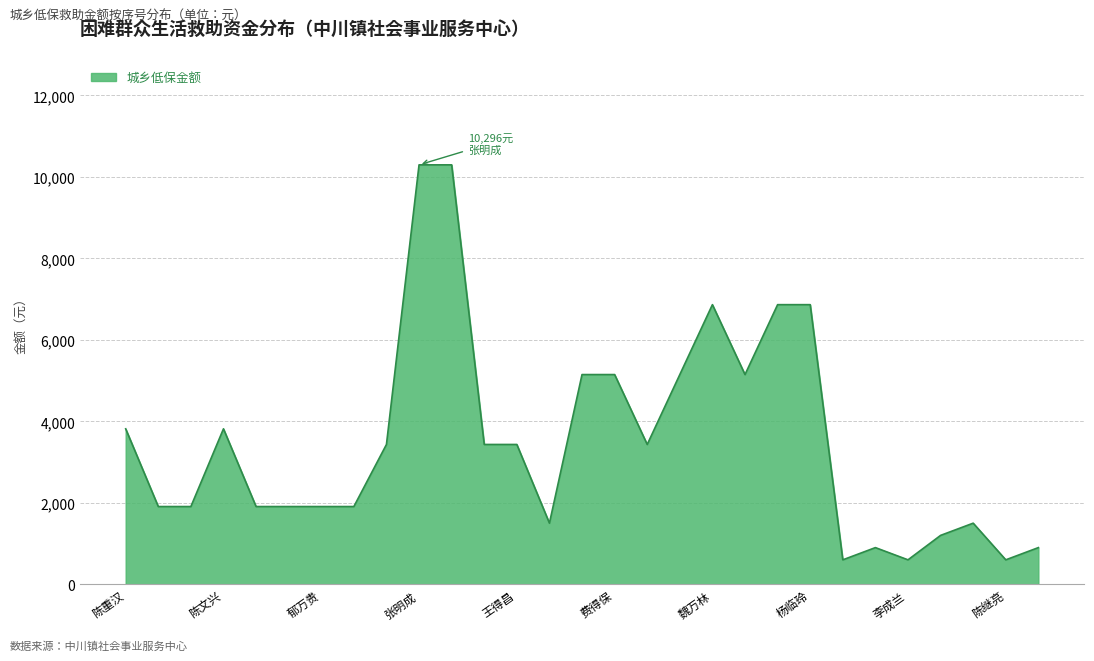

What is the maximum value shown in the chart?

10296